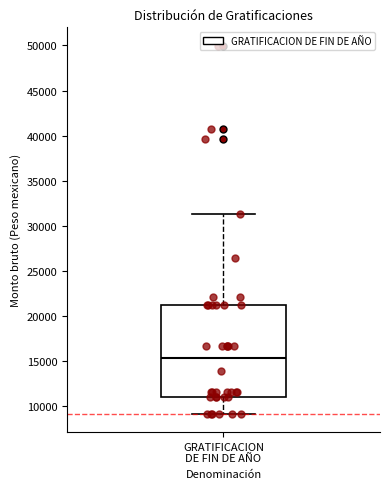

Read this box plot against the y-axis: the position of the median line, the range covered by the box, and the ends of both whiskers. The values are not printed on the chart, so give them approximately, as read against the axis.

median 15500, box 11000 to 21000, whiskers 9000 to 31500